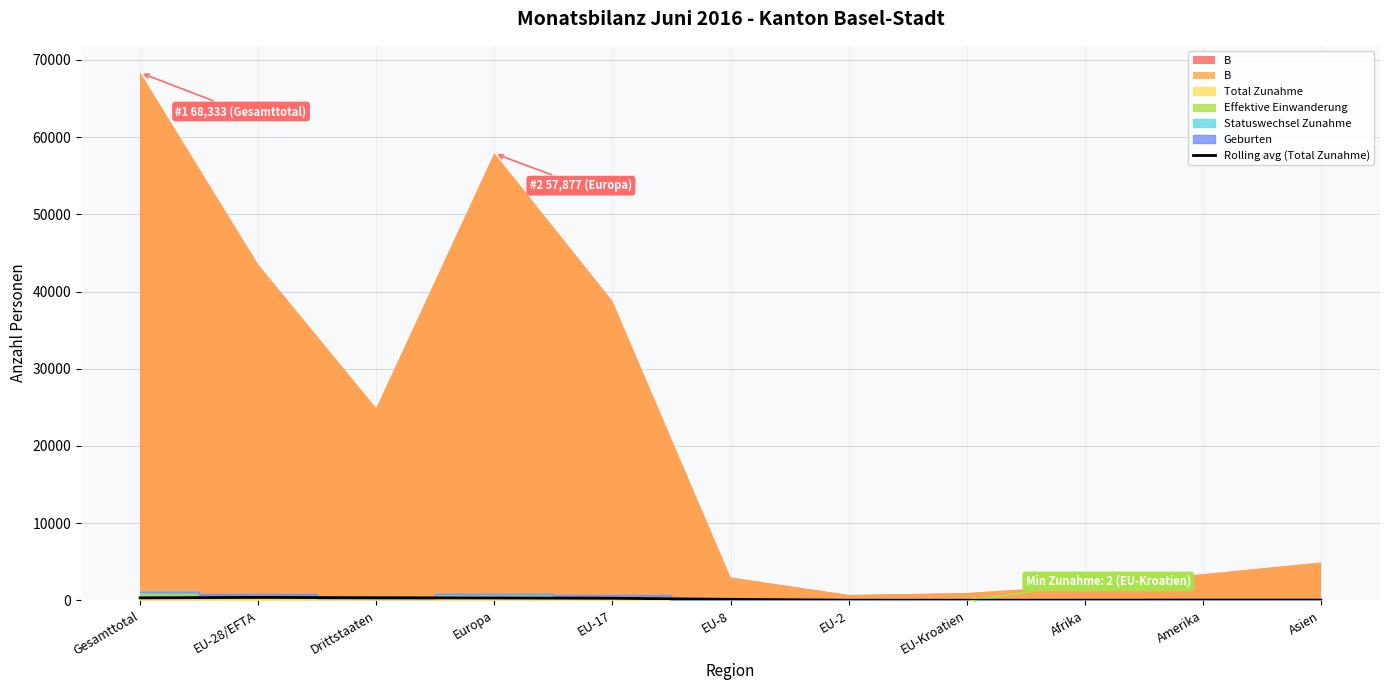

Is it true that the value at Afrika is 33.4?

False